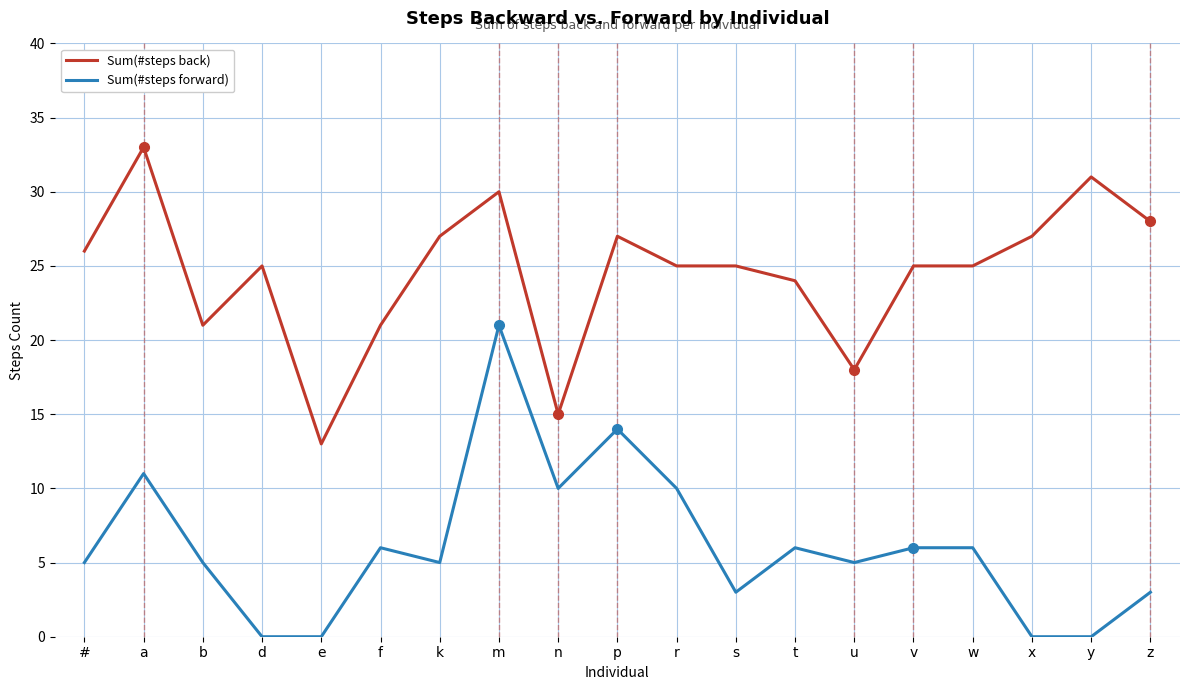

Where does the Sum(#steps back) series first go above 25?

#